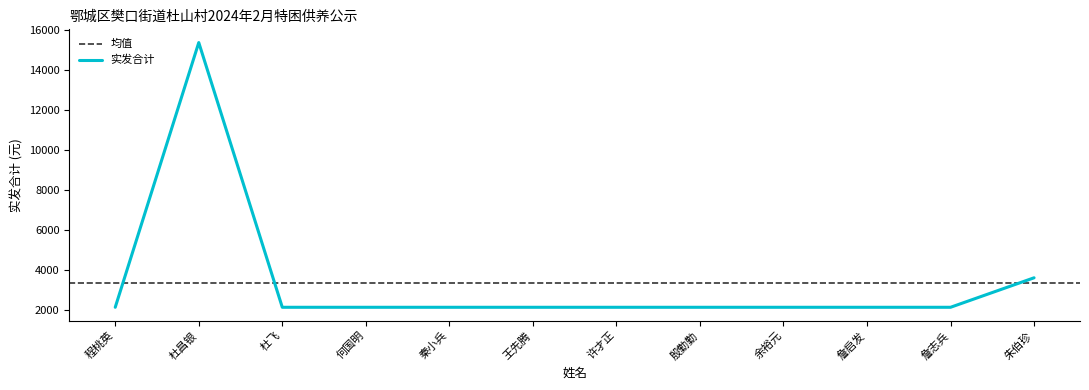

How many lines are shown in the chart?

1